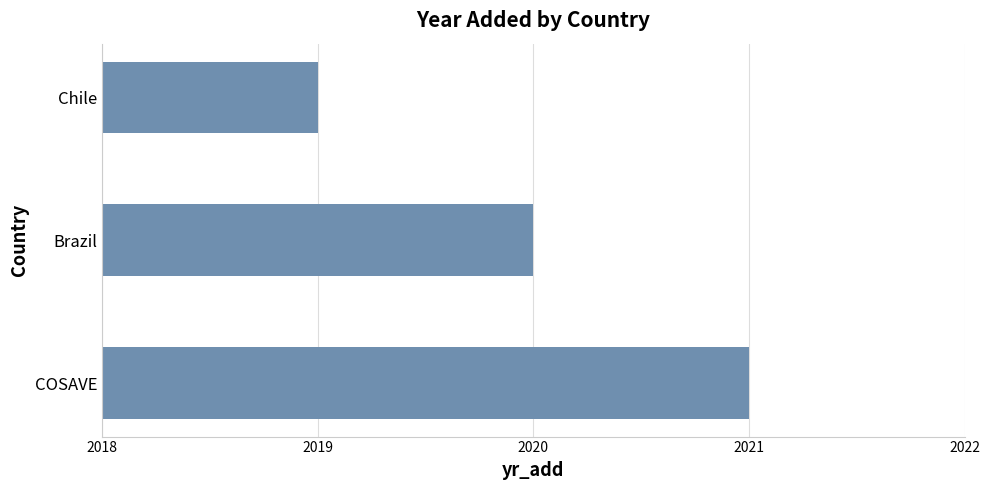

What is the sum of the values at Chile and COSAVE?

4040